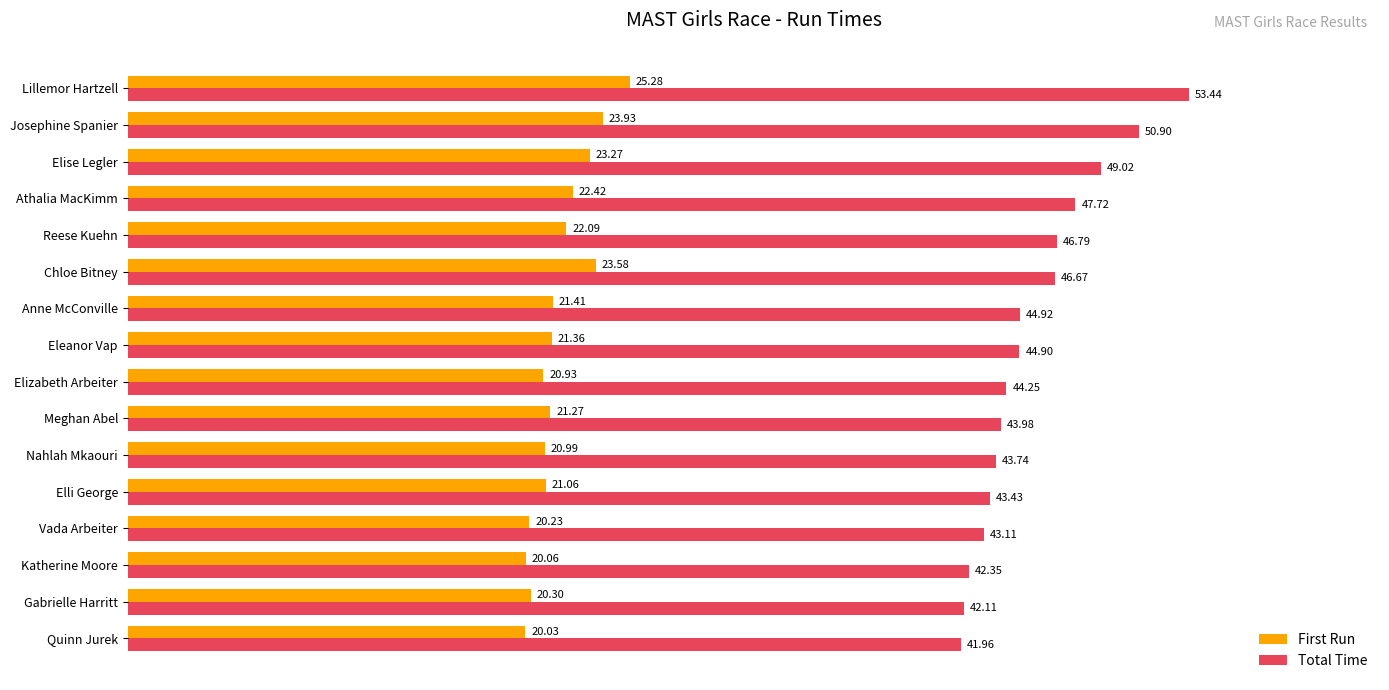

Between Vada Arbeiter and Athalia MacKimm, which series saw the biggest shift?

Total Time